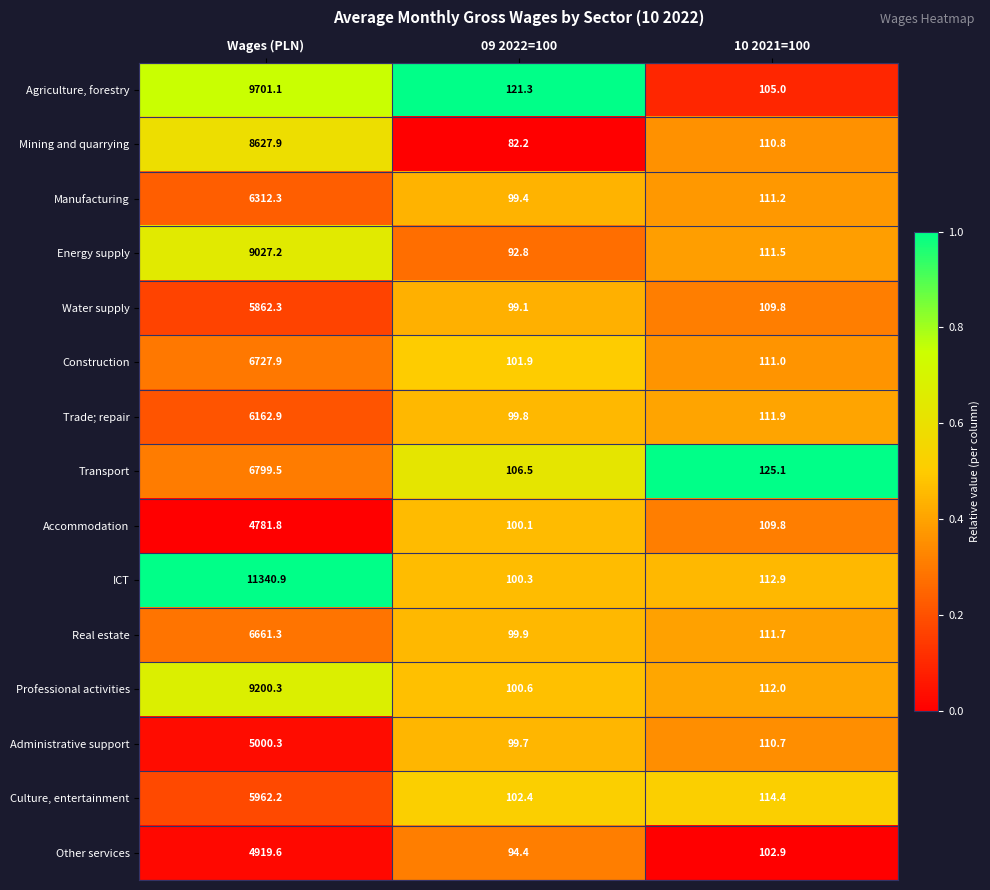

What is the sum of all ICT values?

11554.1